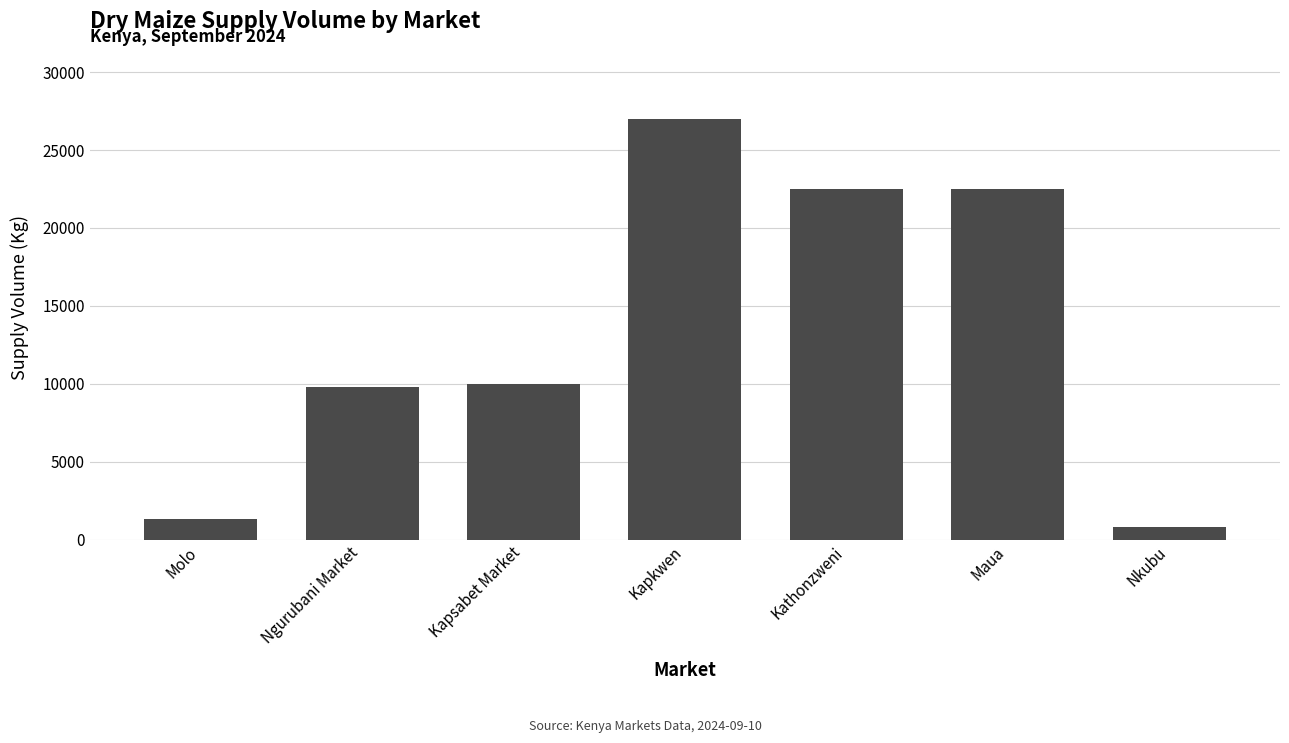

Are the bars grouped side by side (vs. stacked)?

No